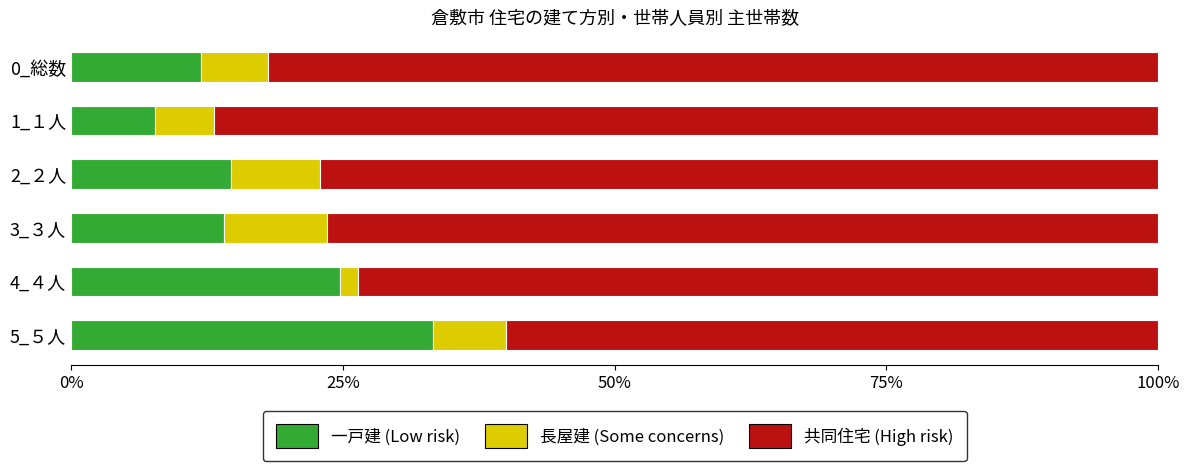

What is the total value across all series at 2_２人?

100.0